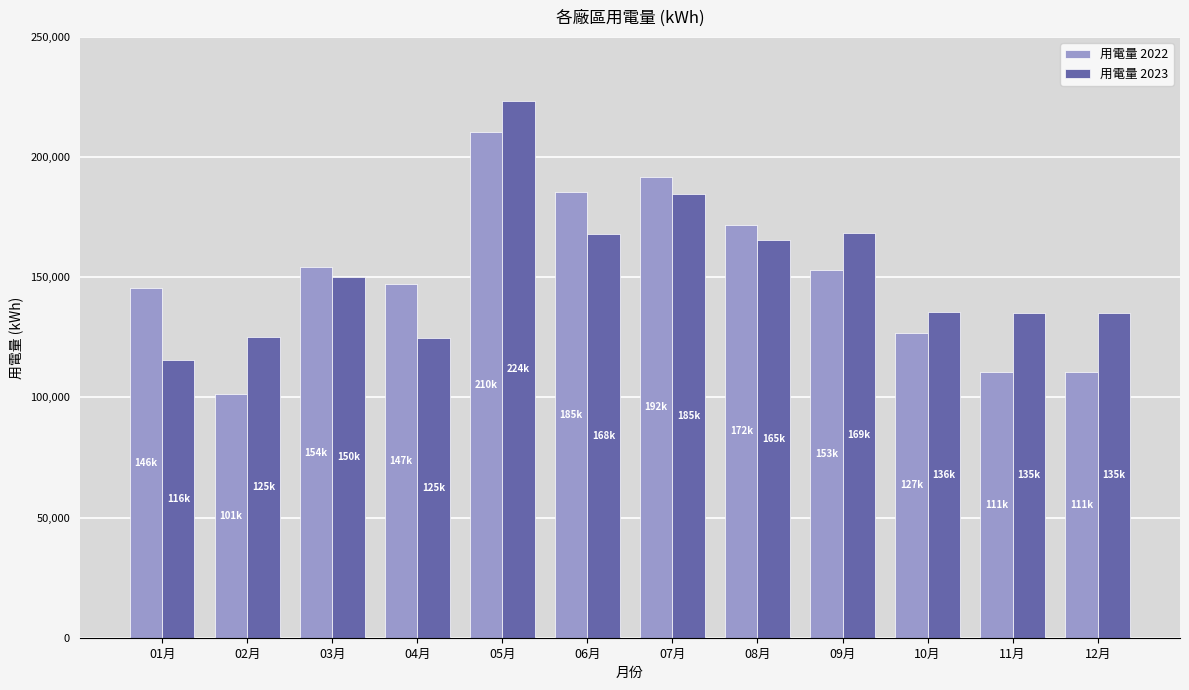

What is the difference between the highest and lowest values at 03月?

4089.0